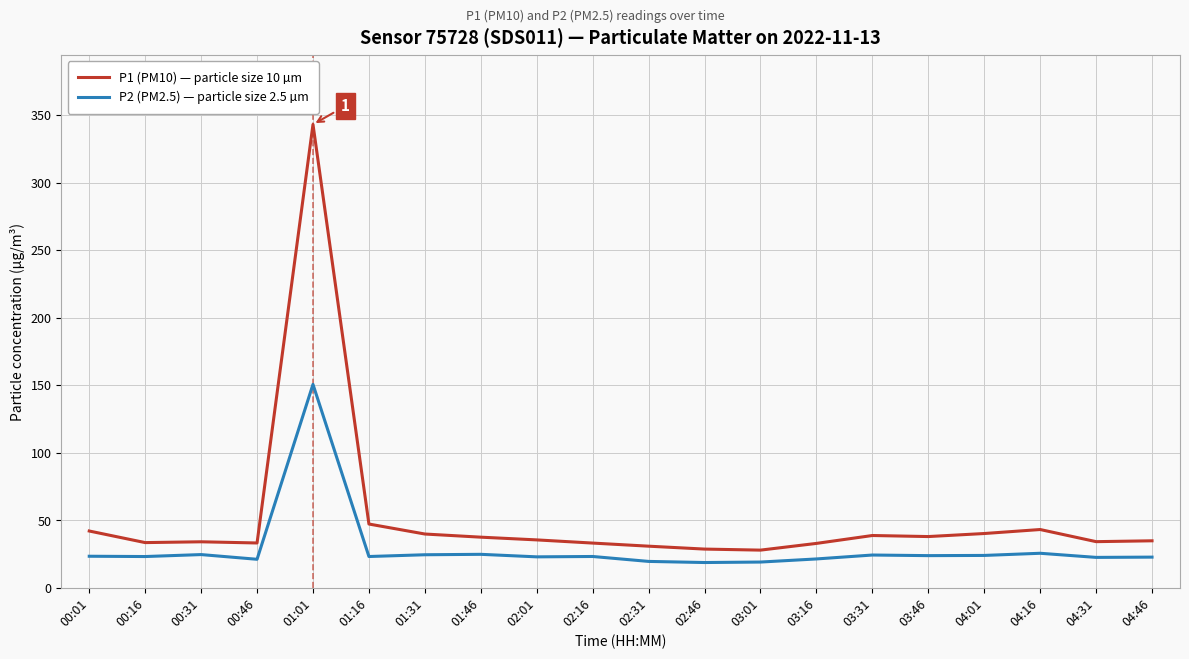

What position from the left is 02:31?

11